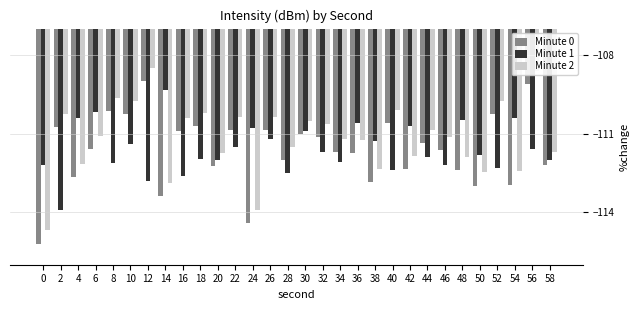

What is the difference between the maximum and minimum values in the Minute 2 series?

6.2